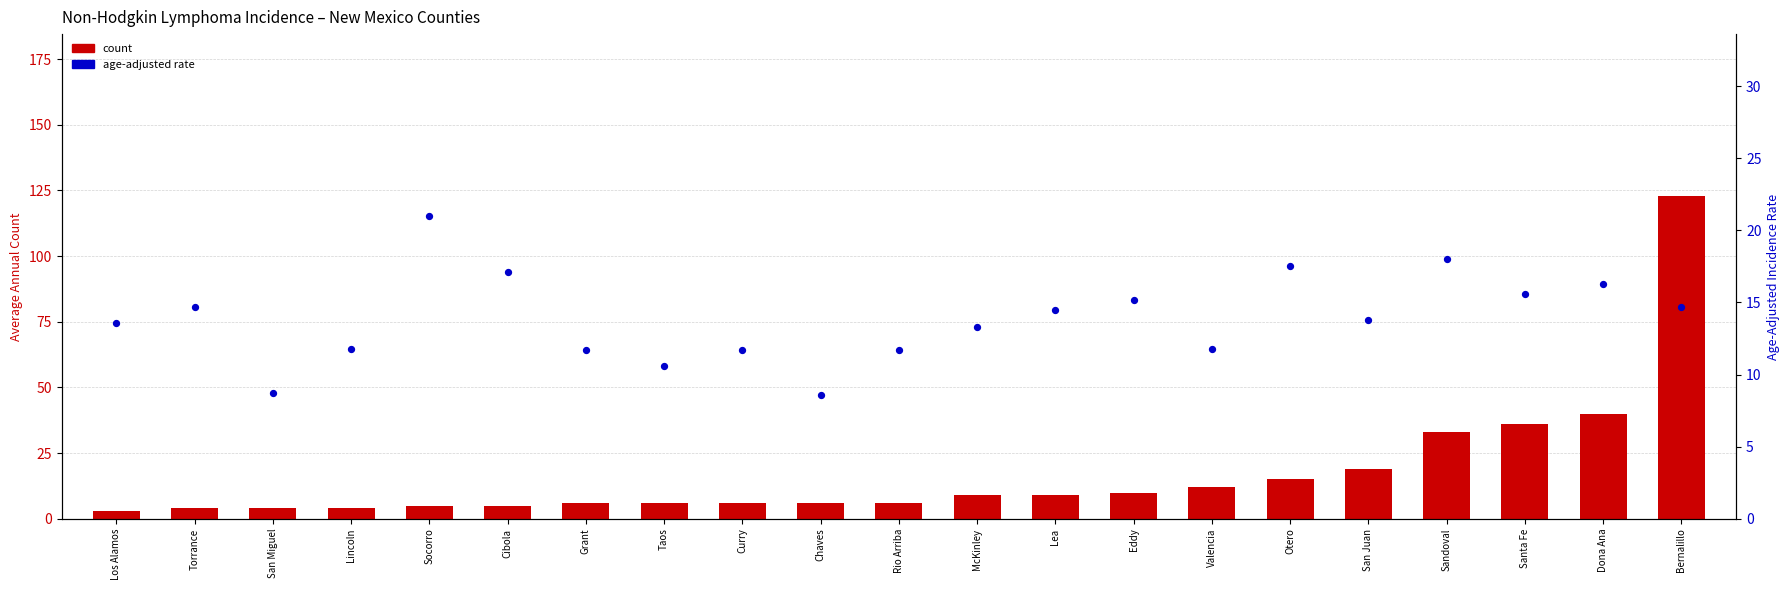

What are all the series names shown in the legend?

count, age-adjusted rate